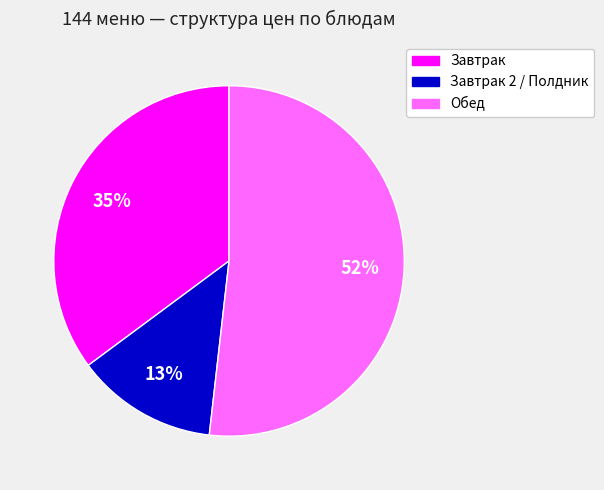

To the nearest percent, what is the difference between the largest and smallest slice percentages?

39%